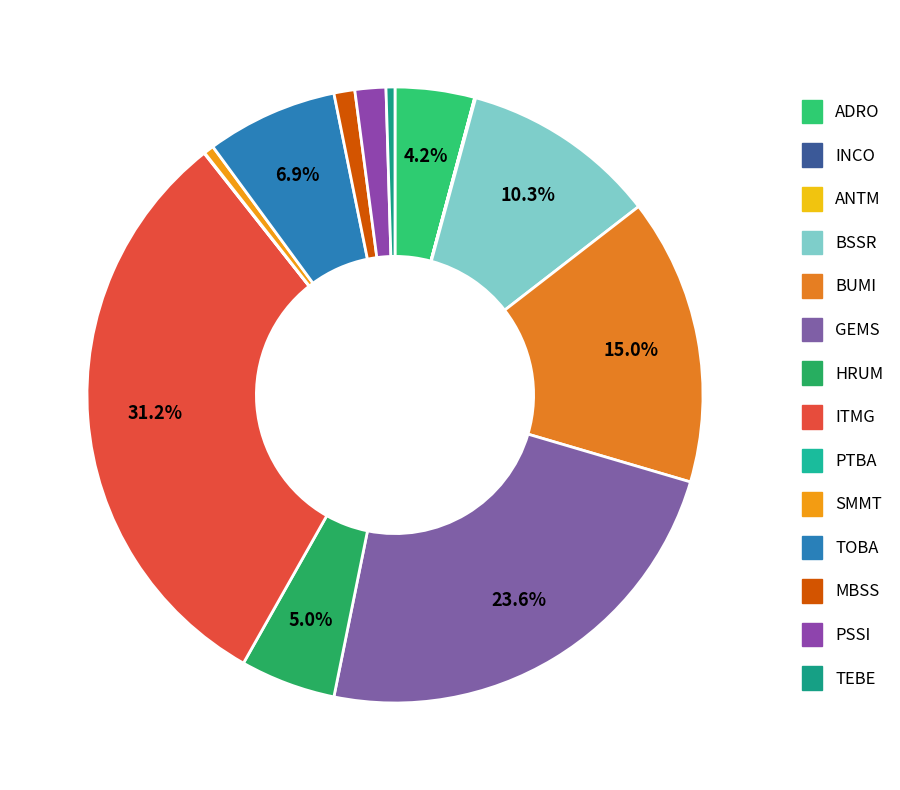

Do HRUM and MBSS together represent more than half of the pie?

No